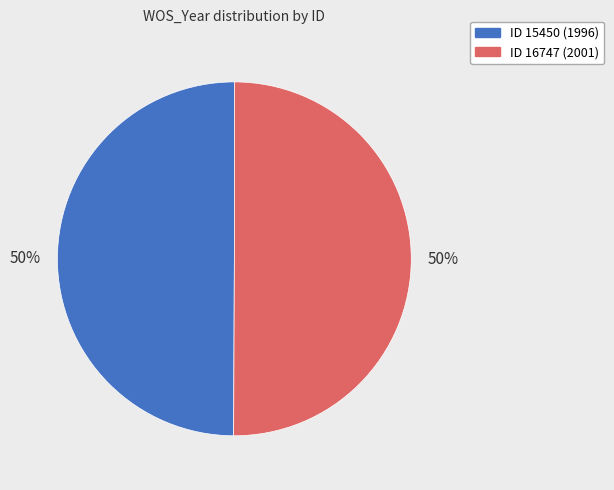

To the nearest percent, what is the average slice percentage?

50%